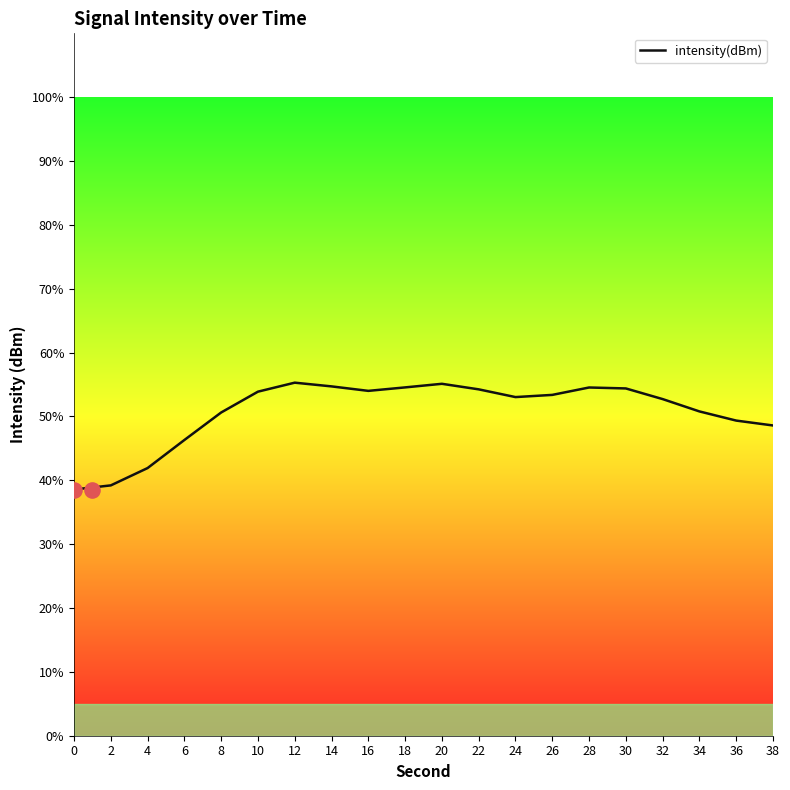

What is the ratio of the value at 20 to the value at 14?

1.0